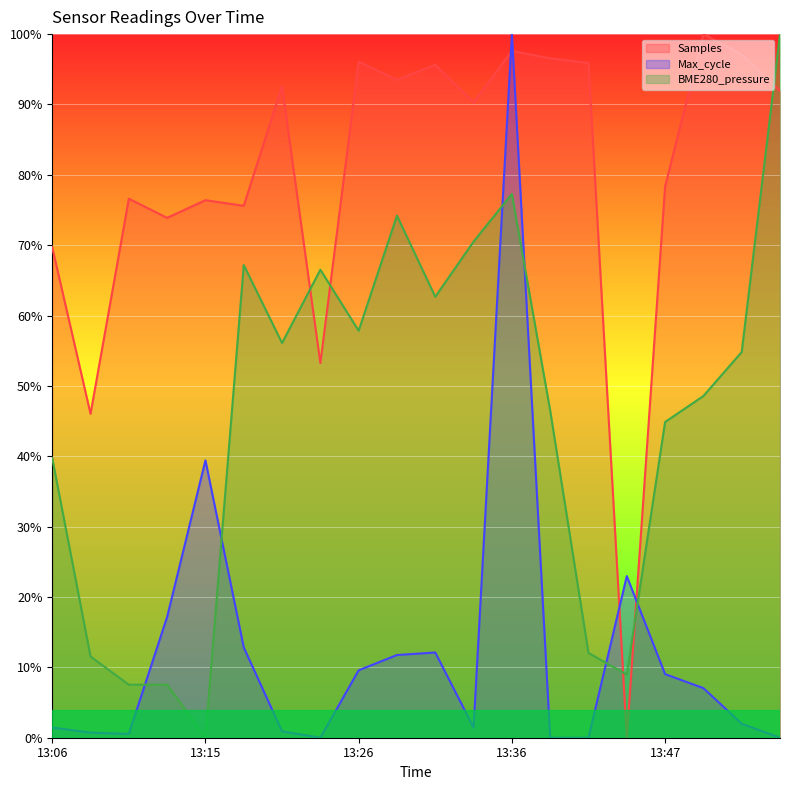

Is the value of Samples at 13:29 greater than the value of BME280_pressure at 13:49?

Yes